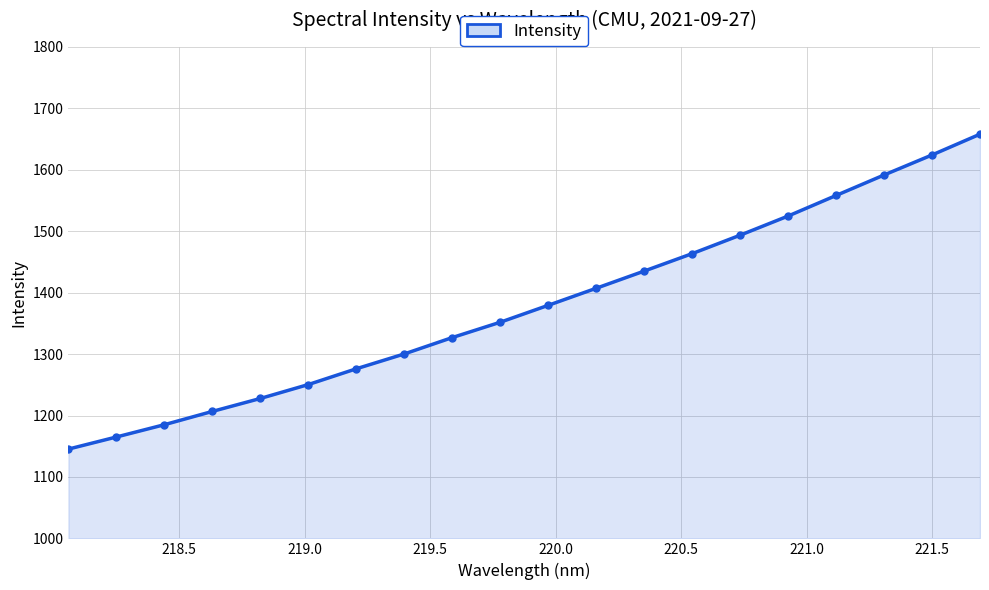

Reading right to left, extract all data points from this chart.

1658.1	1624.2	1591.6	1558.3	1524.9	1493.7	1463.7	1435.2	1407.3	1379.5	1352.0	1327.0	1300.3	1276.2	1250.5	1227.8	1206.7	1185.1	1165.1	1145.4